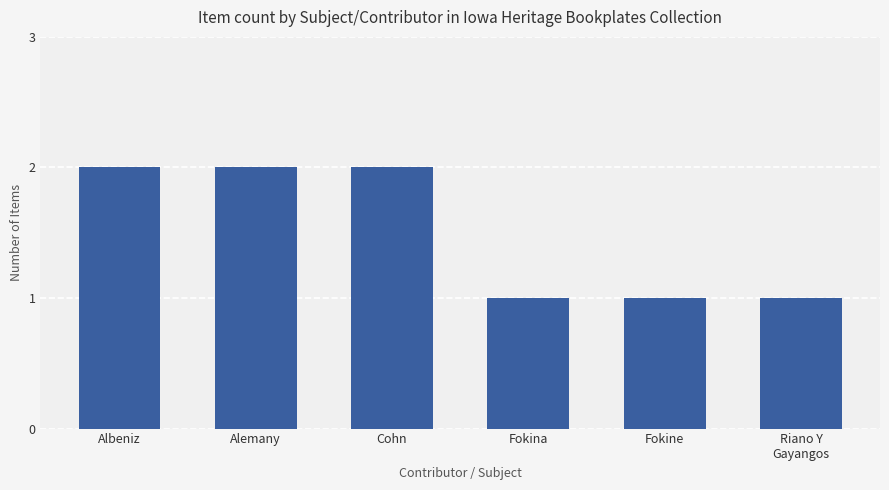

What is the label of the 5th bar from the left?

Fokine